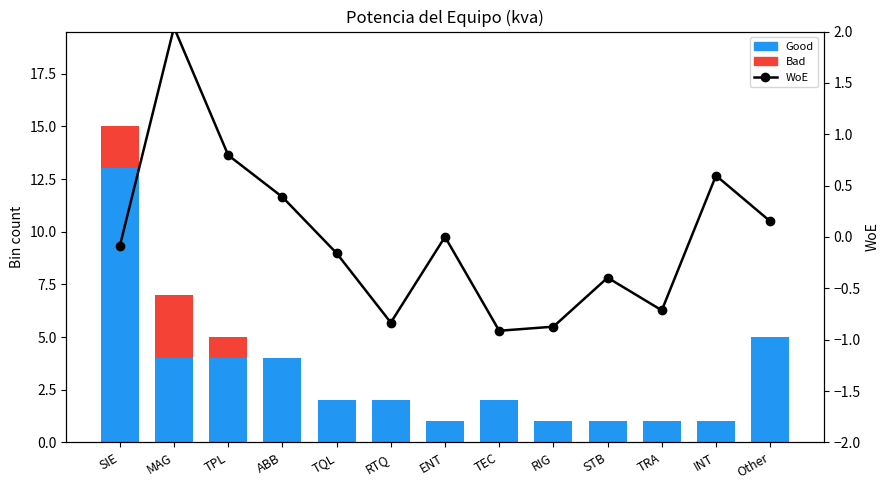

What is the label of the 9th bar from the left?

RIG